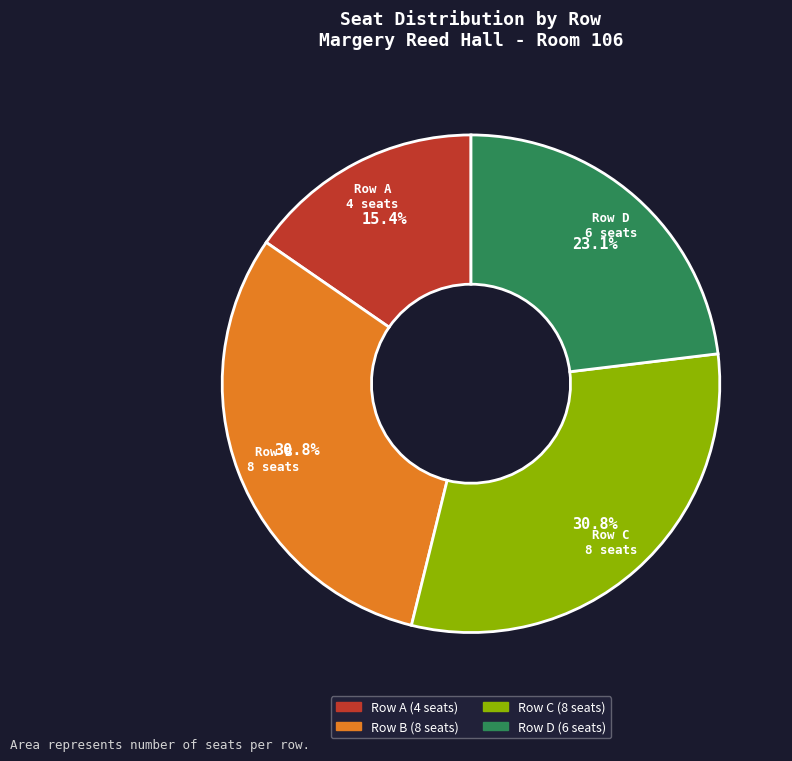

Is the sum of Row B and Row C greater than half?

Yes